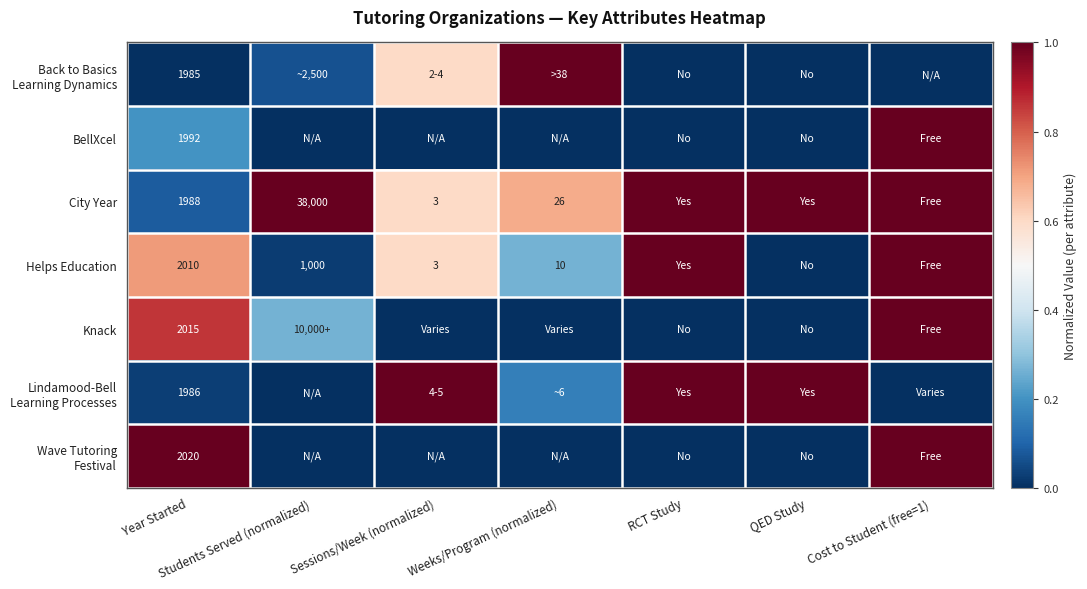

What is the difference between the highest and lowest values at Sessions/Week (normalized)?

1.0